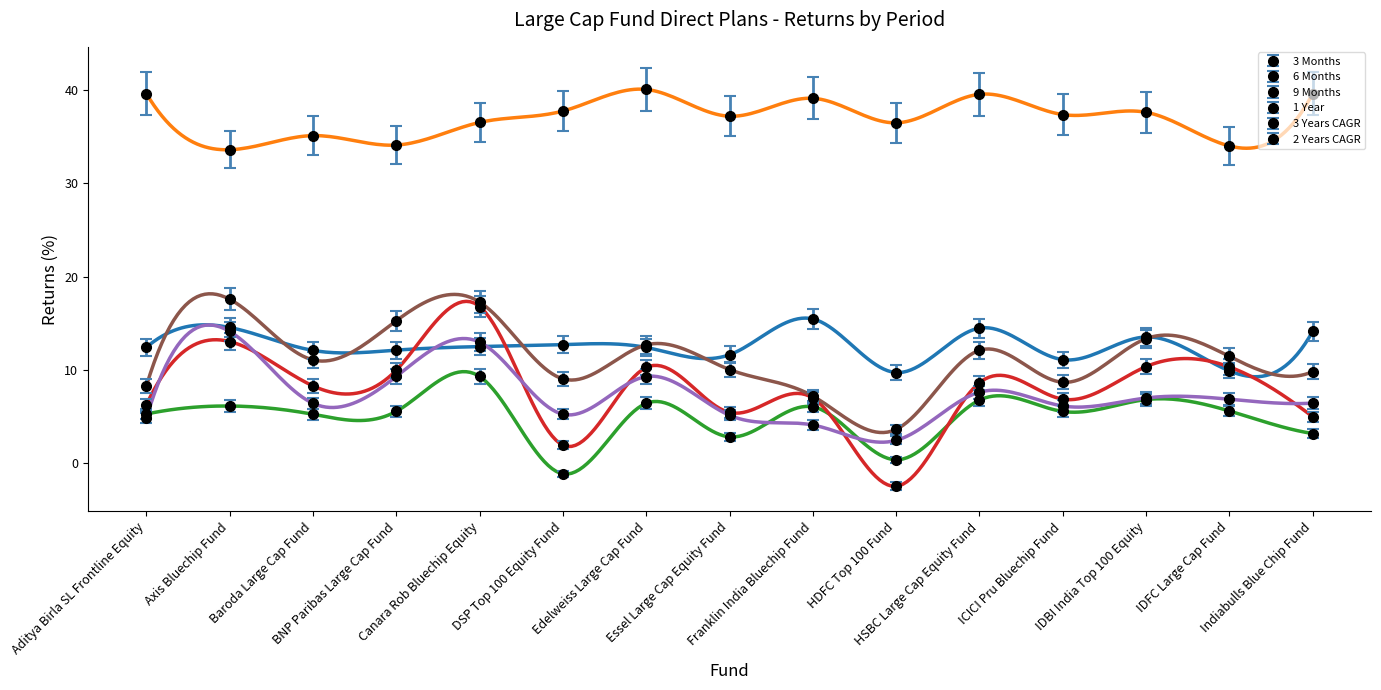

At how many categories does at least one series exceed 27?

15